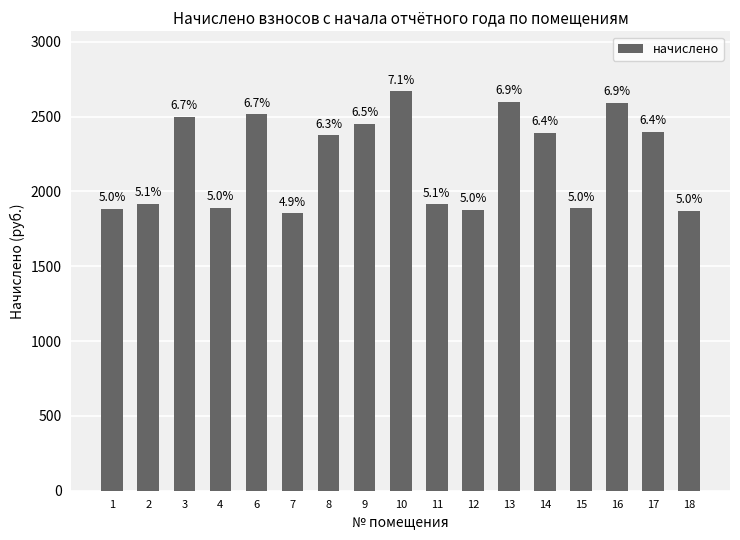

List the labels in order of value, smallest first.

7, 18, 12, 1, 15, 4, 11, 2, 8, 14, 17, 9, 3, 6, 16, 13, 10